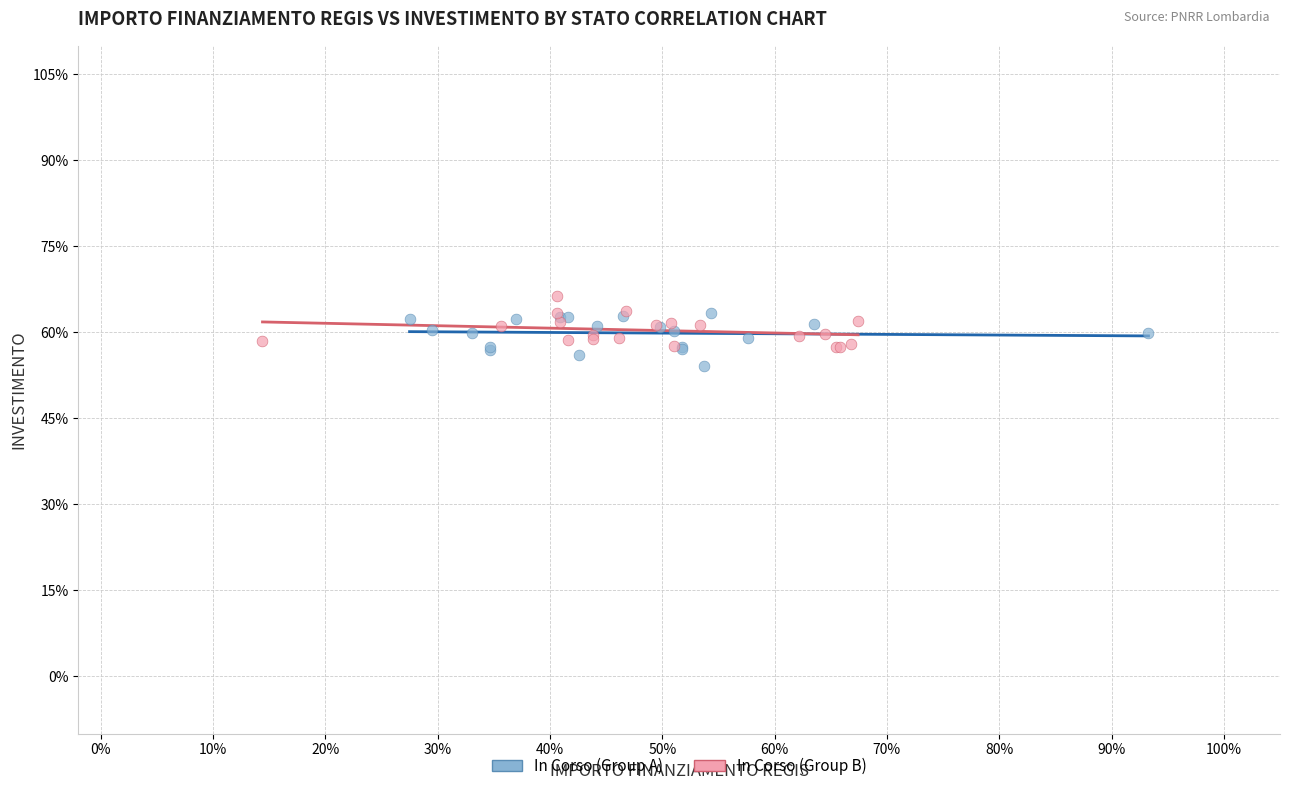

What are all the series names shown in the legend?

In Corso (Group A), In Corso (Group B)